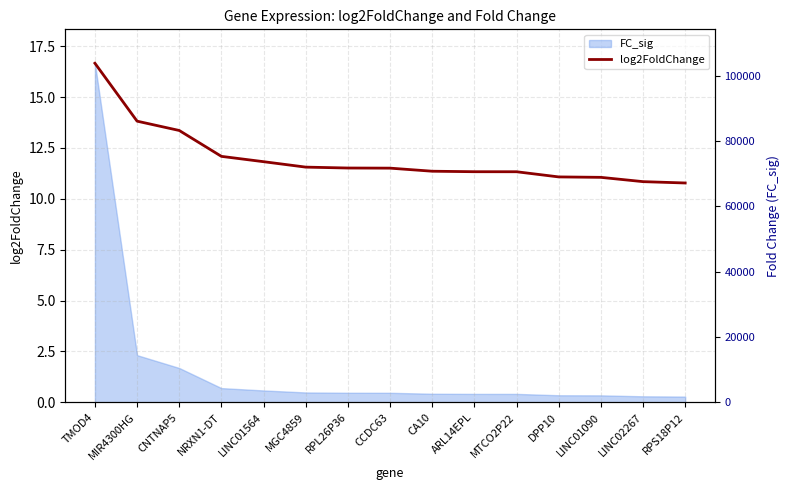

Rank the categories by value from lowest to highest.

RPS18P12, LINC02267, LINC01090, DPP10, MTCO2P22, ARL14EPL, CA10, CCDC63, RPL26P36, MGC4859, LINC01564, NRXN1-DT, CNTNAP5, MIR4300HG, TMOD4